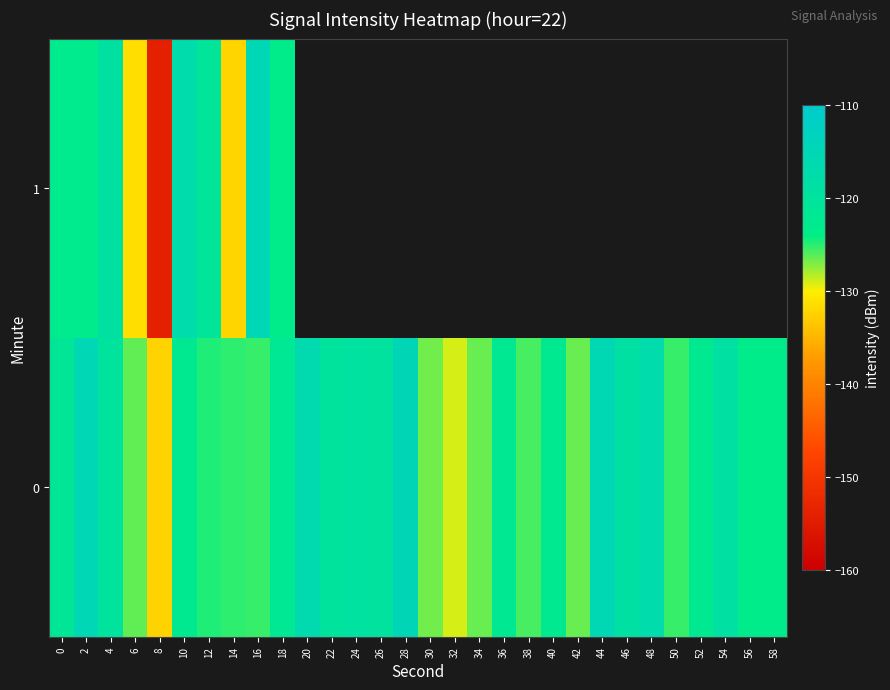

Between 2 and 22, which is larger?

2